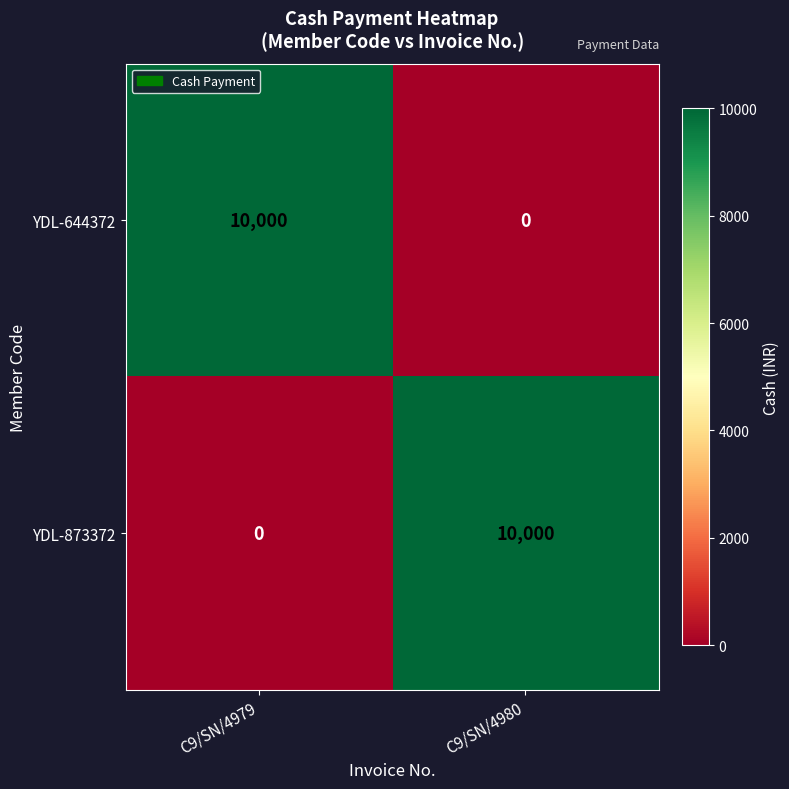

Reading left to right, list all the values displayed in this chart.

YDL-644372: 10000	0
YDL-873372: 0	10000